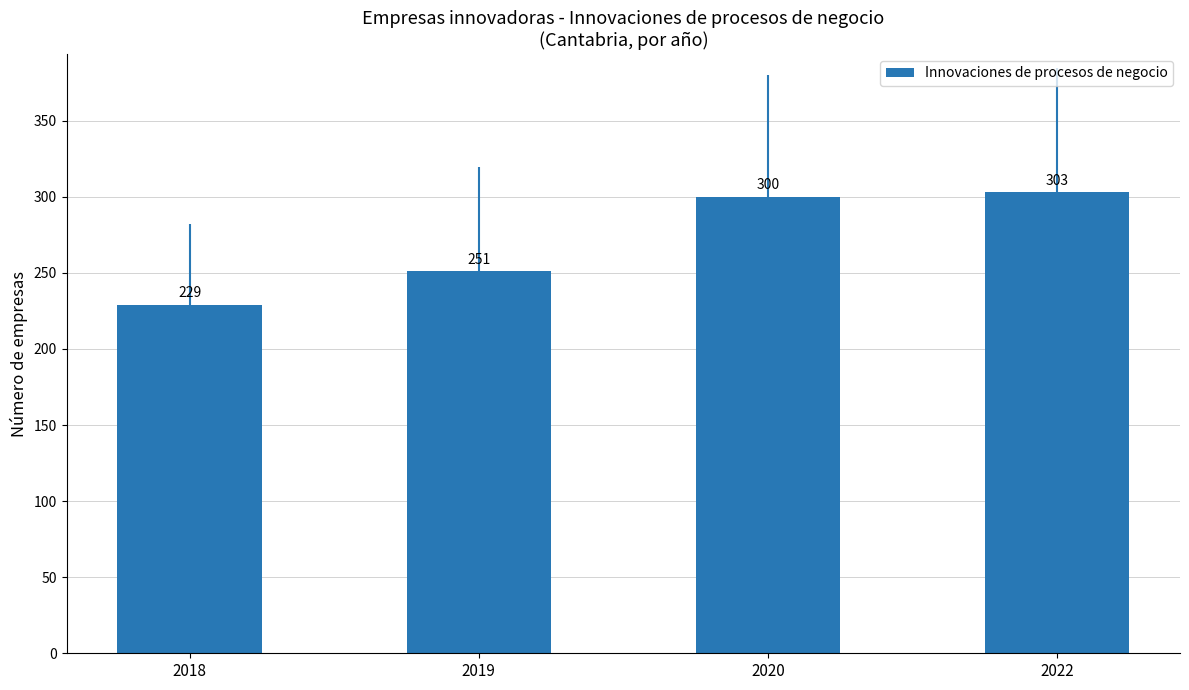

What is the sum of the values at 2022 and 2020?

603